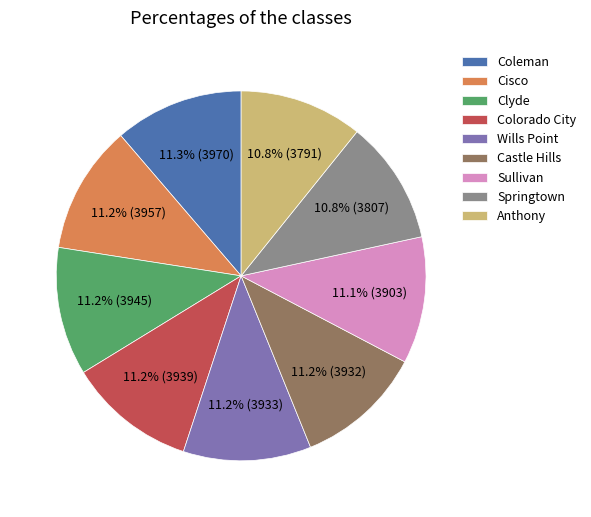

Does Clyde represent more than half of the total?

No